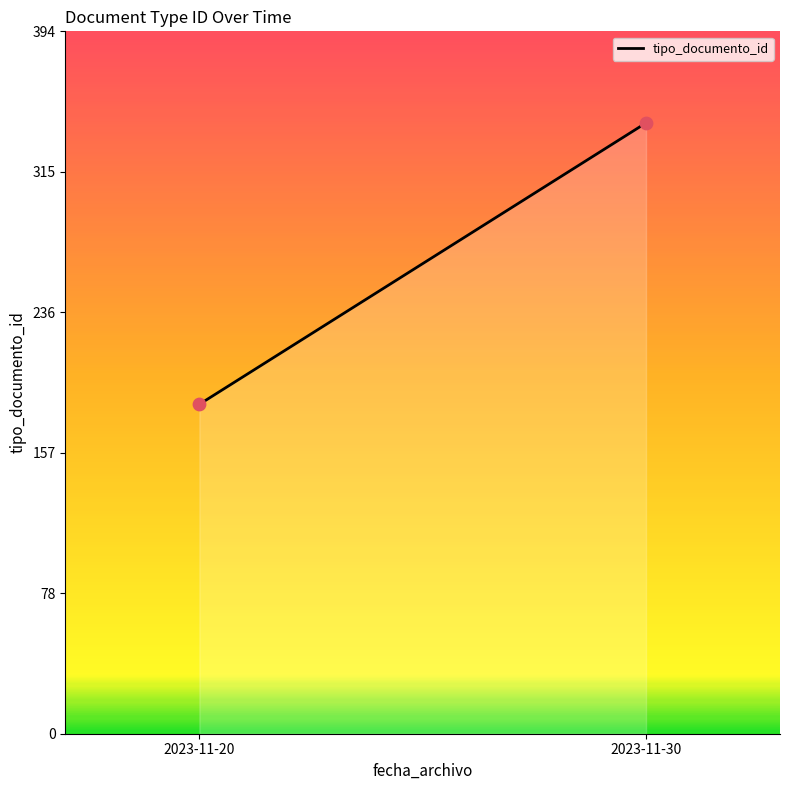

What is the range of Y values (max minus min)?

158